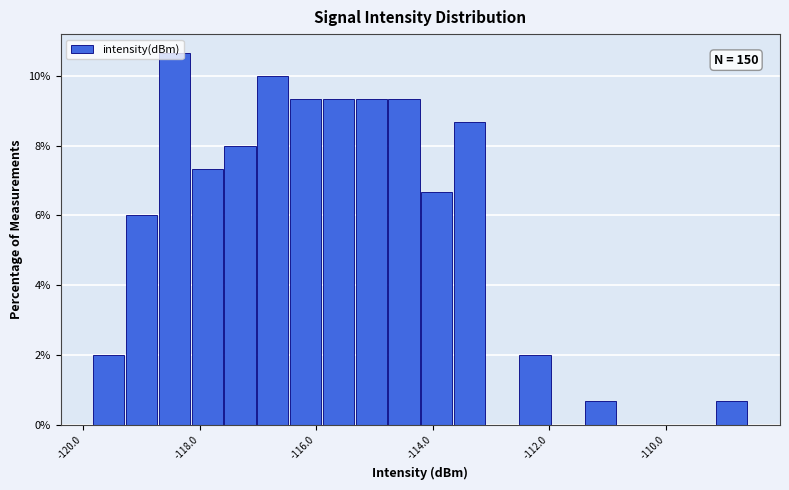

Read against the x-axis, roughly where is the centre of the tallest bar?

-118.4